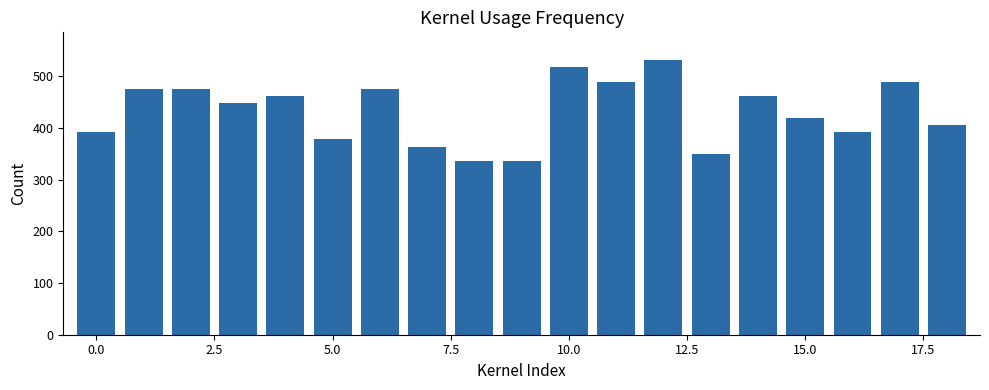

What is the difference between the second highest and second lowest values?

182